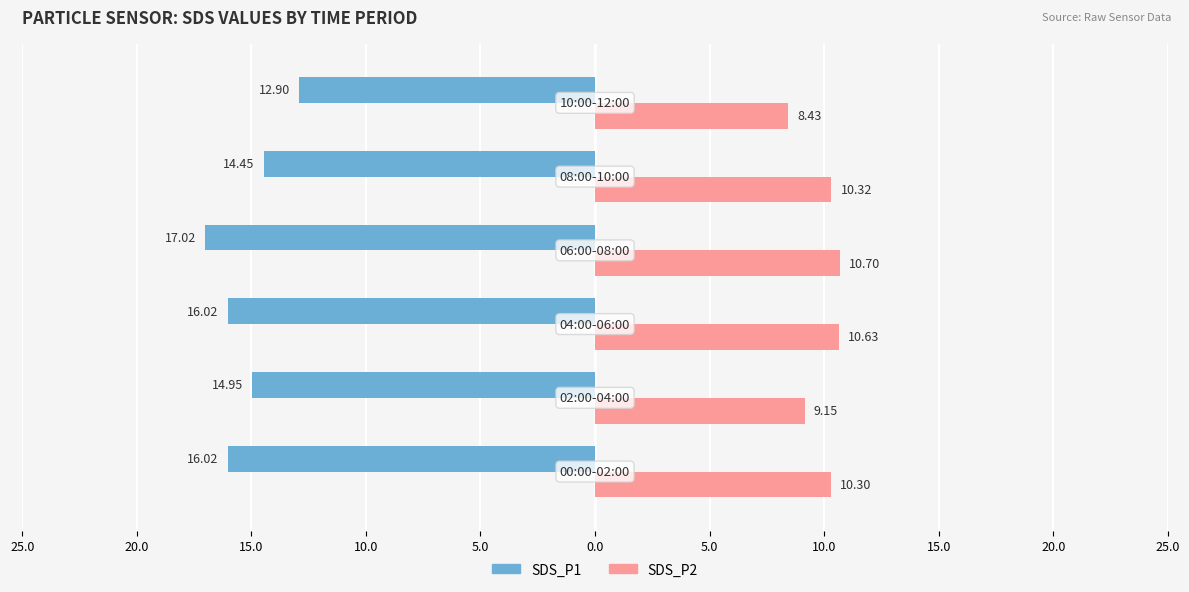

What are all the series names shown in the legend?

SDS_P1, SDS_P2